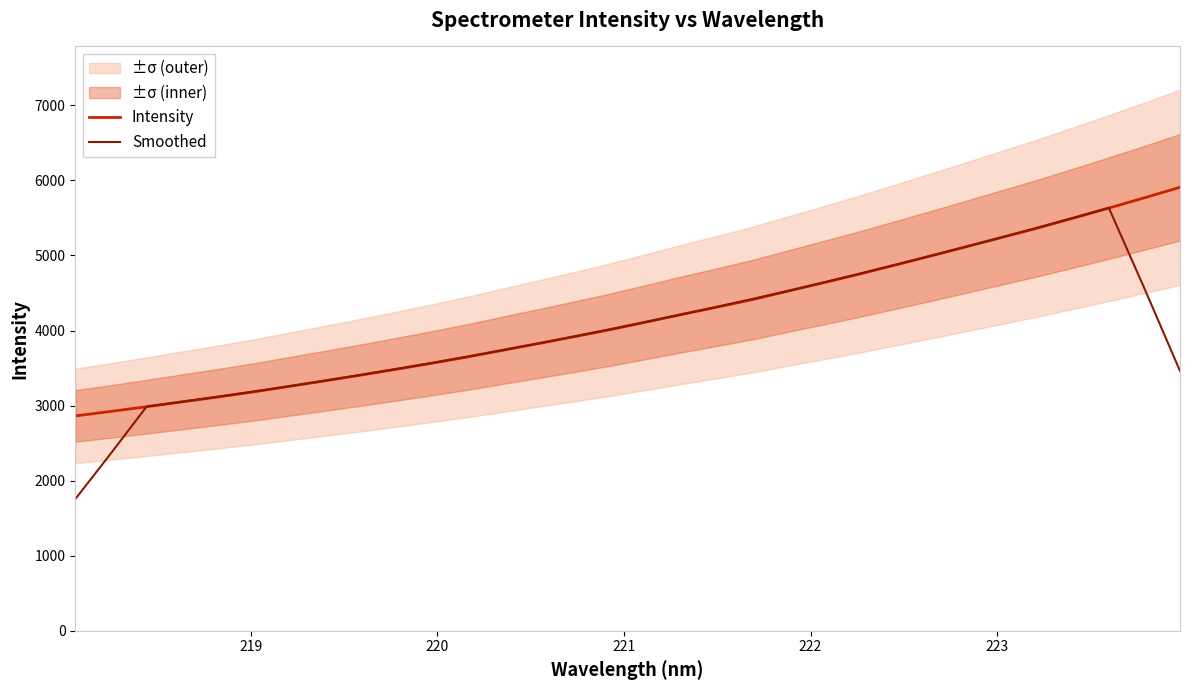

Which series has the largest range (max minus min)?

Smoothed